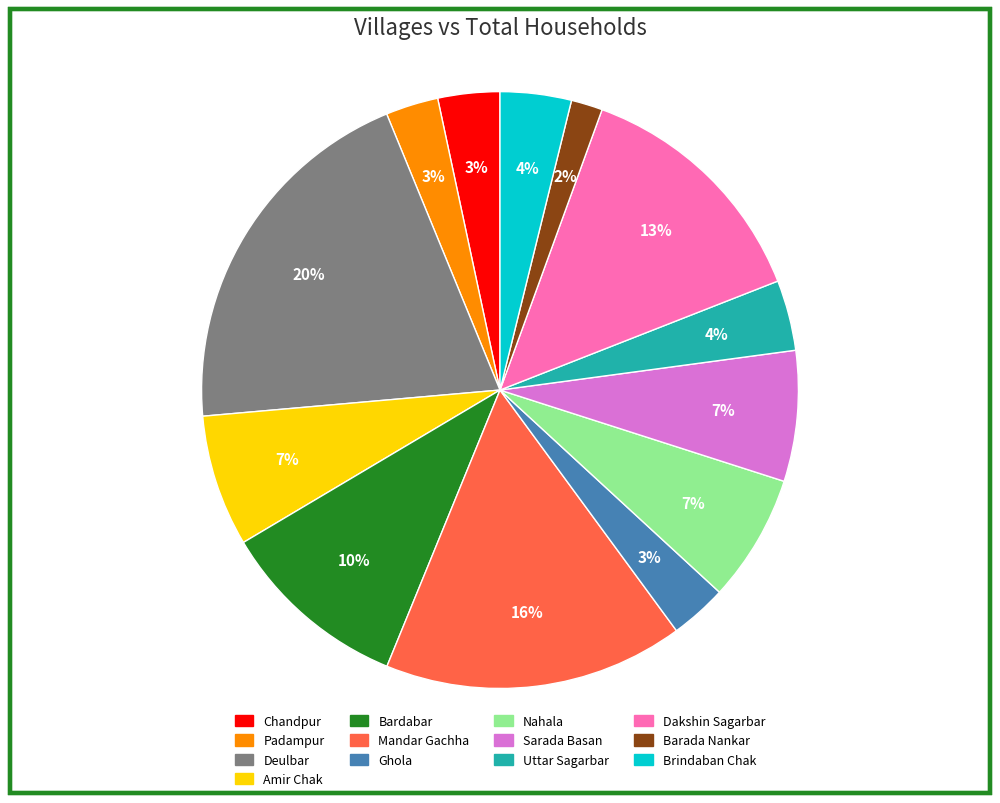

Is it true that Deulbar is 30% of the pie?

False